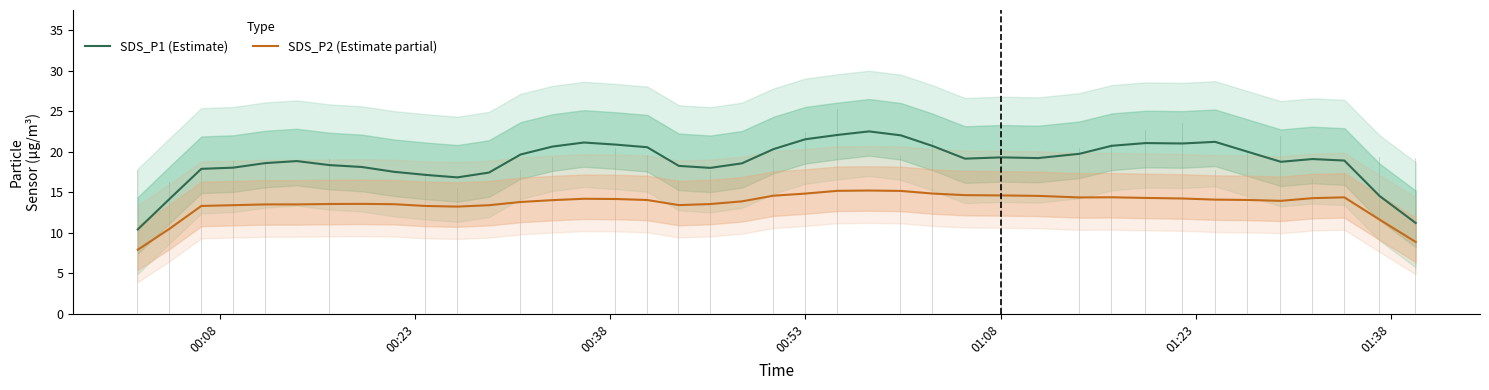

Is it true that SDS_P1 (Estimate) equals 2.4 at 00:08?

False